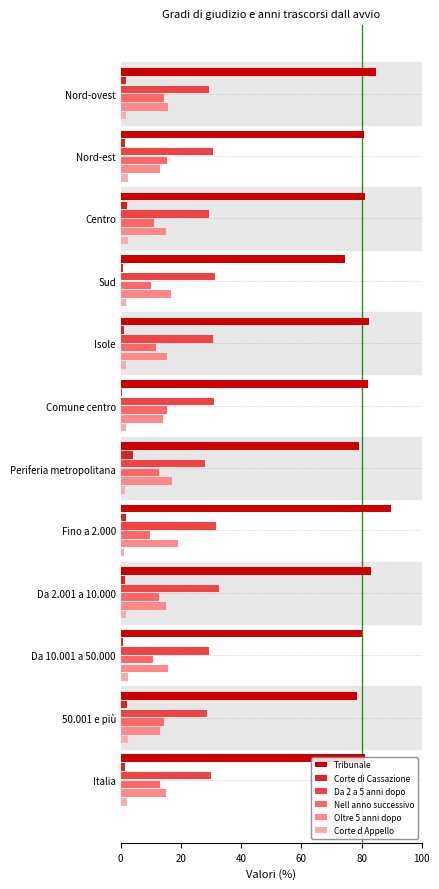

Which series has the largest range (max minus min)?

Tribunale